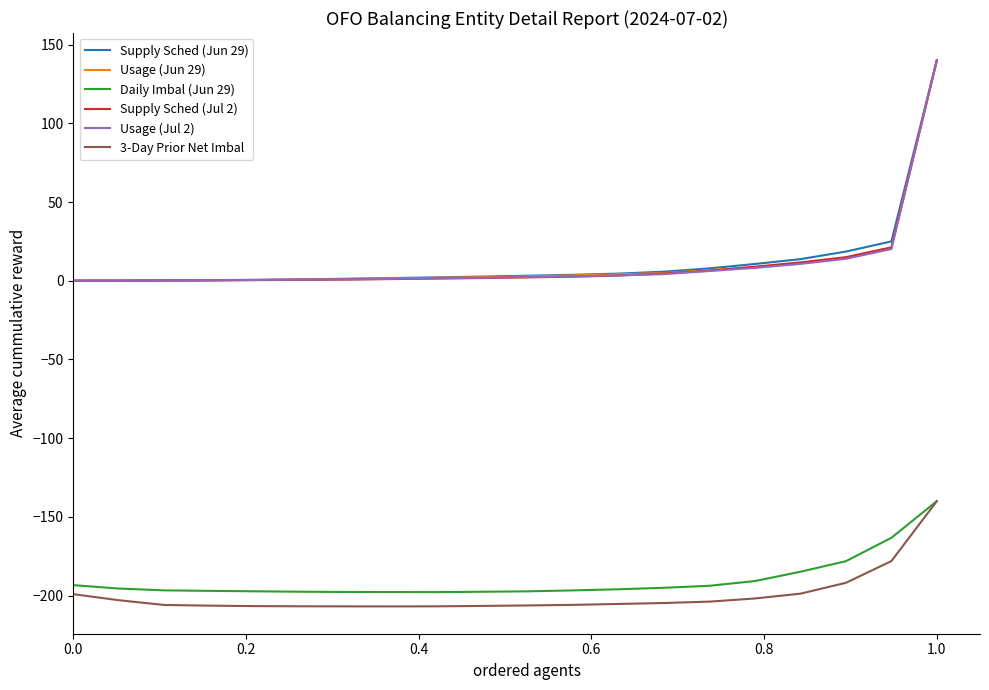

What is the smallest value displayed?

-206.8